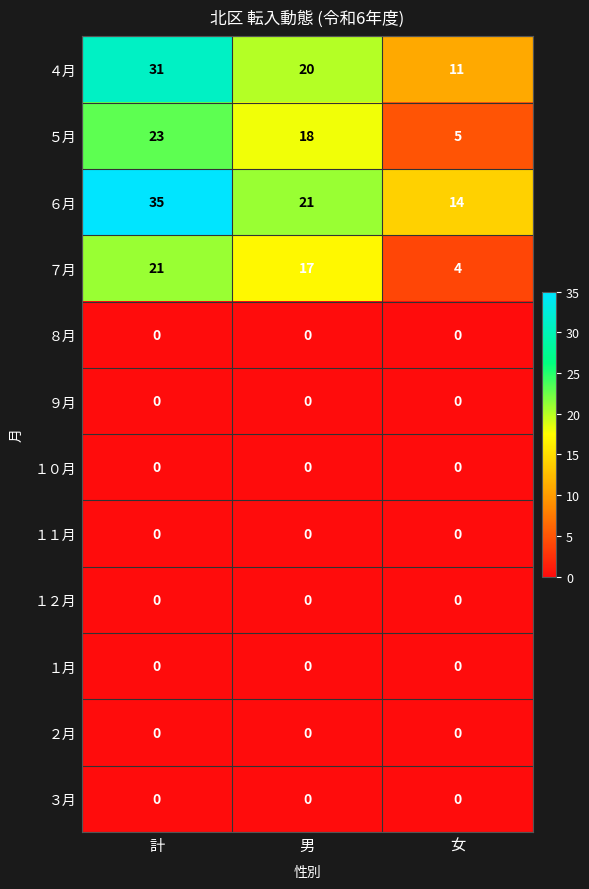

At which label is ６月 closest to 24?

男